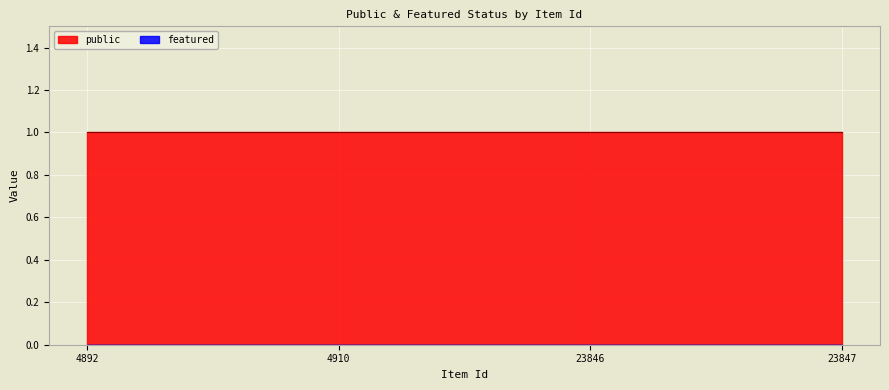

True or false: public has more than 1 points higher than both neighbors.

False